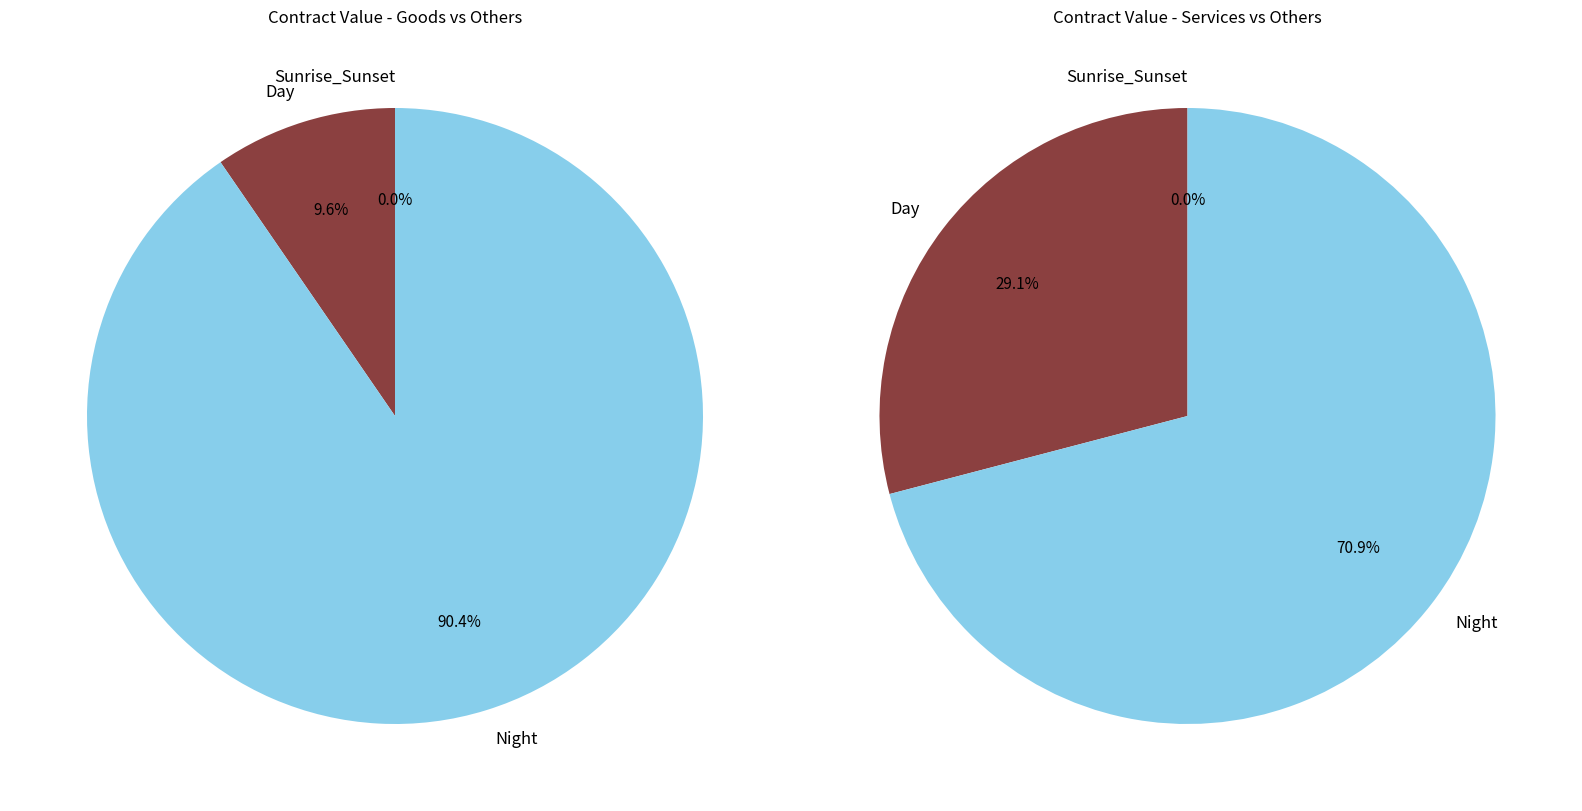

The TECLAB slice represents 12% of the pie. True or false?

False